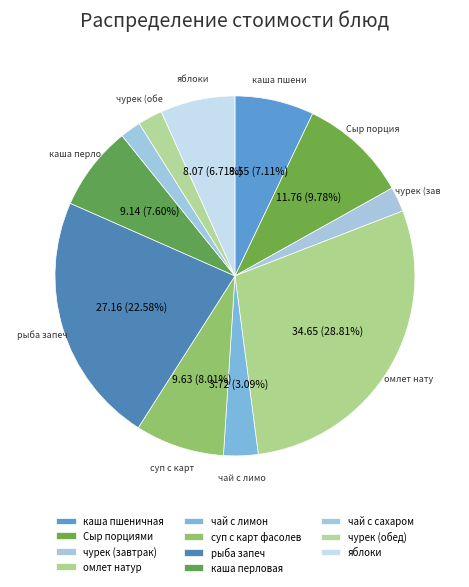

How many segments does this pie chart have?

11